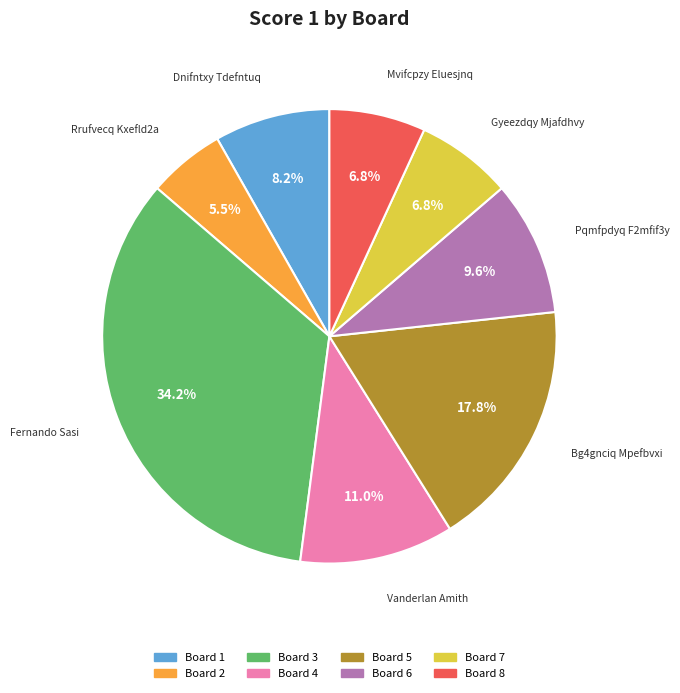

How much of the chart is everything except Board 8?

93.2%